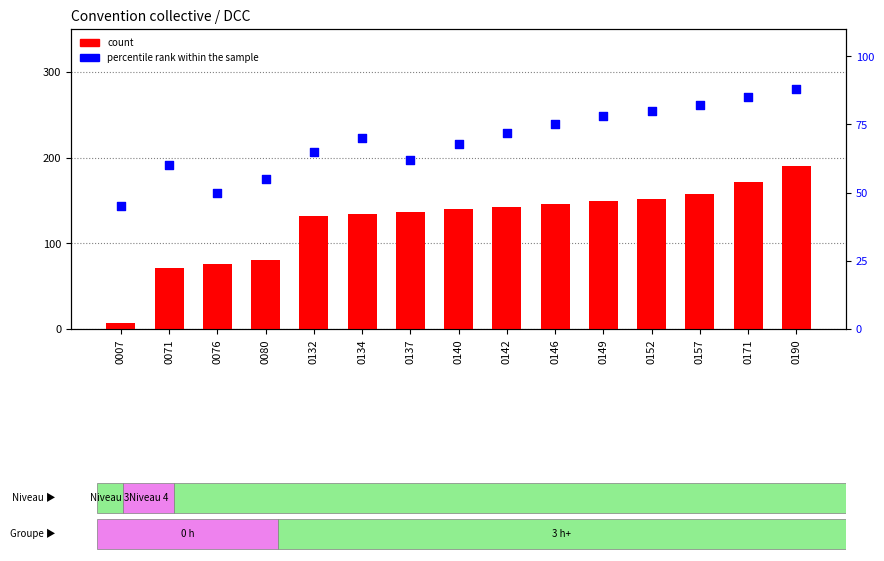

Which series has the largest total across all categories?

count